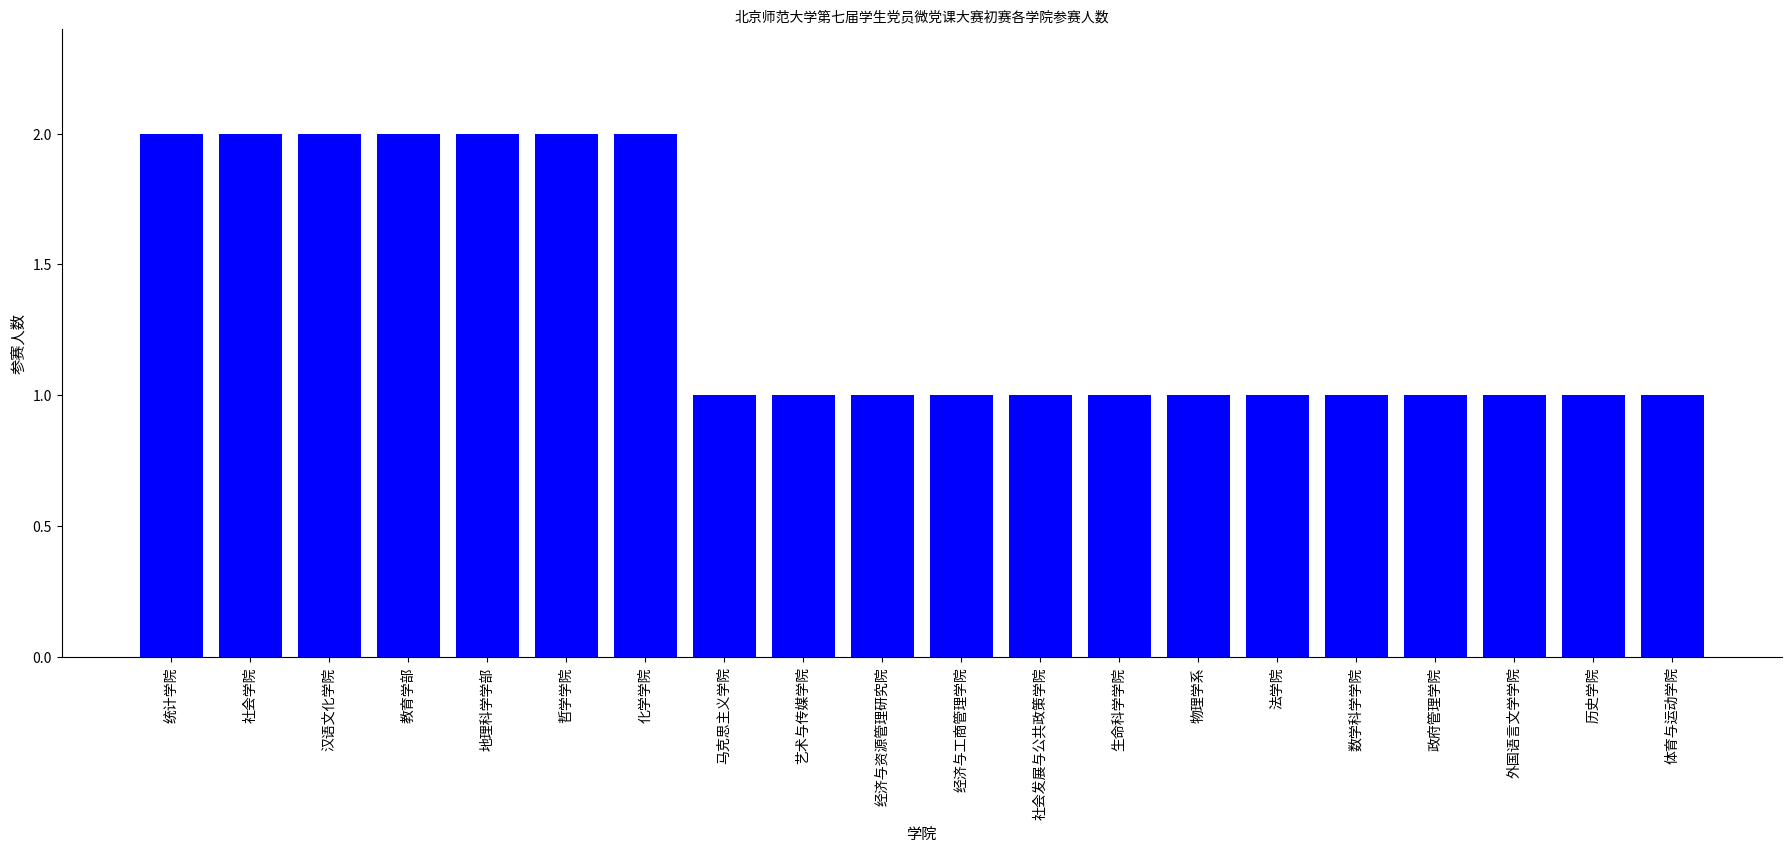

Is it true that the value at 化学学院 is 1?

False